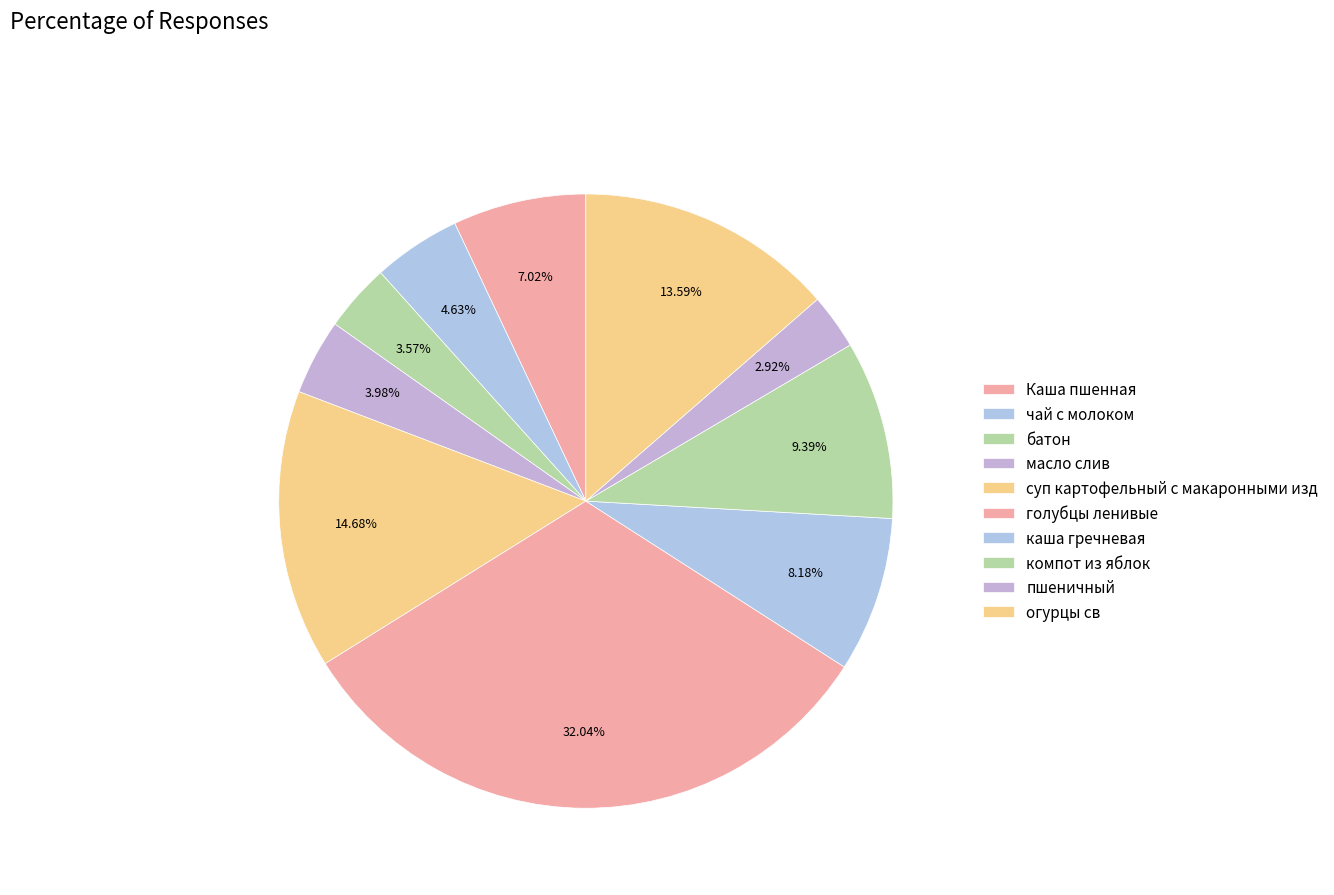

Combined, do суп картофельный с макаронными изд and чай с молоком account for over 50%?

No